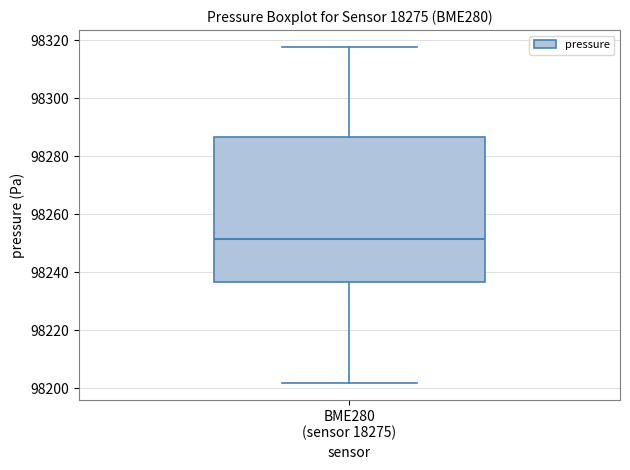

Read this box plot against the y-axis: the position of the median line, the range covered by the box, and the ends of both whiskers. The values are not printed on the chart, so give them approximately, as read against the axis.

median 98252, box 98236 to 98286, whiskers 98202 to 98318